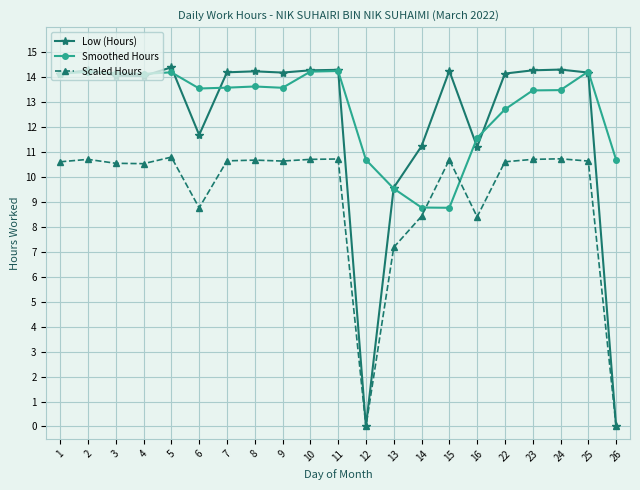

How many data points in Smoothed Hours are less than 13?

7